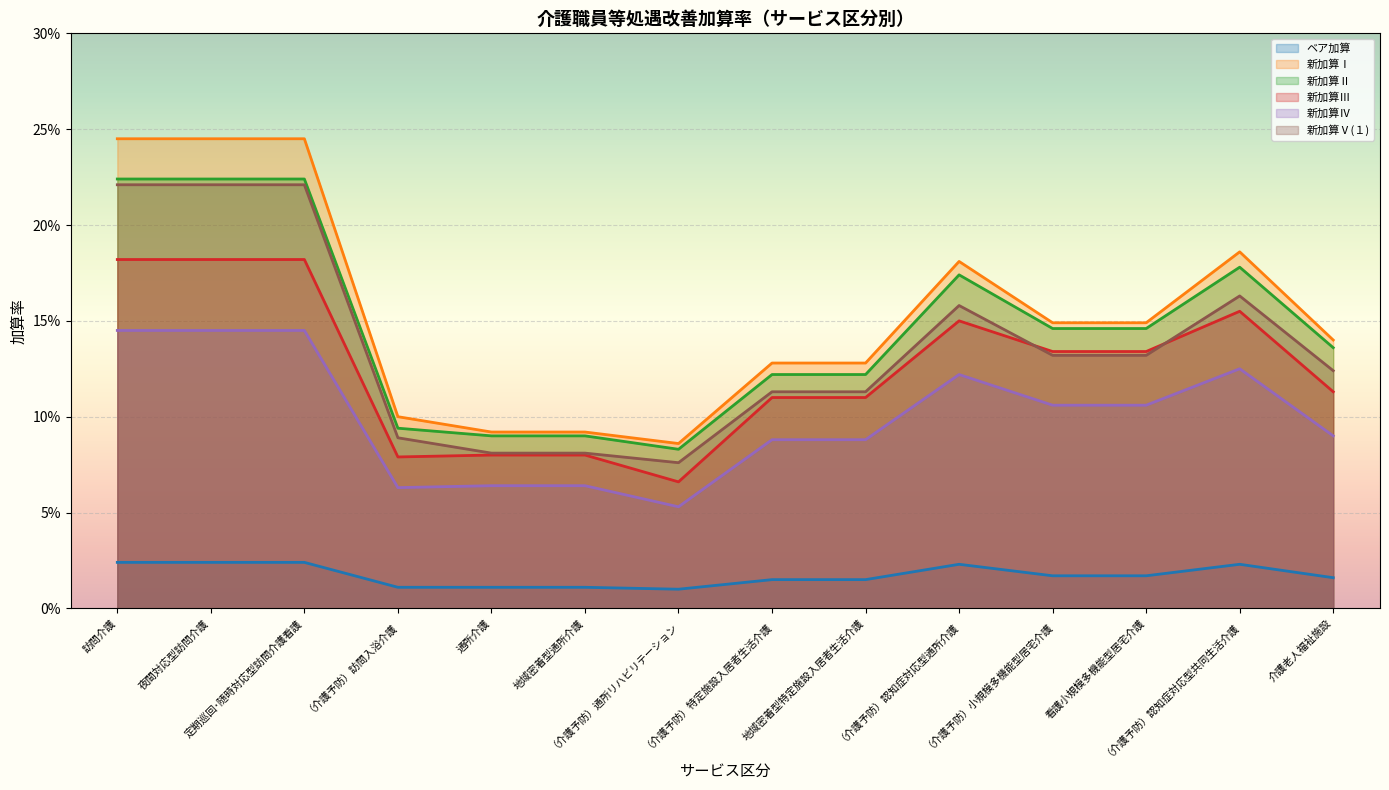

True or false: 新加算Ⅲ and 新加算Ⅰ intersect in this chart.

False